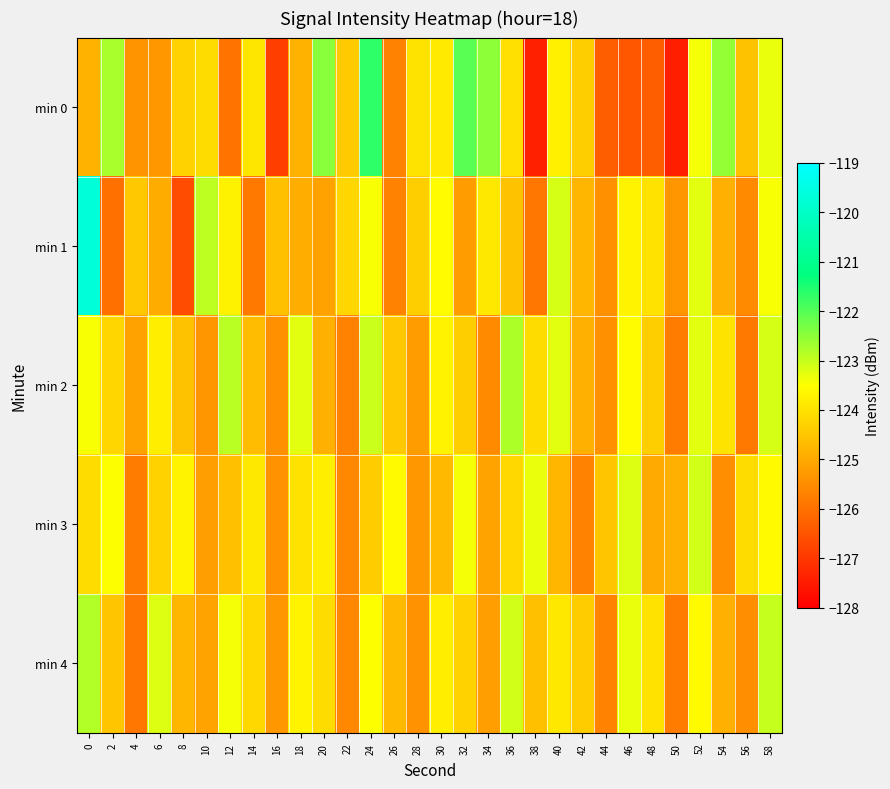

What is the total value across all series at 10?

-622.7